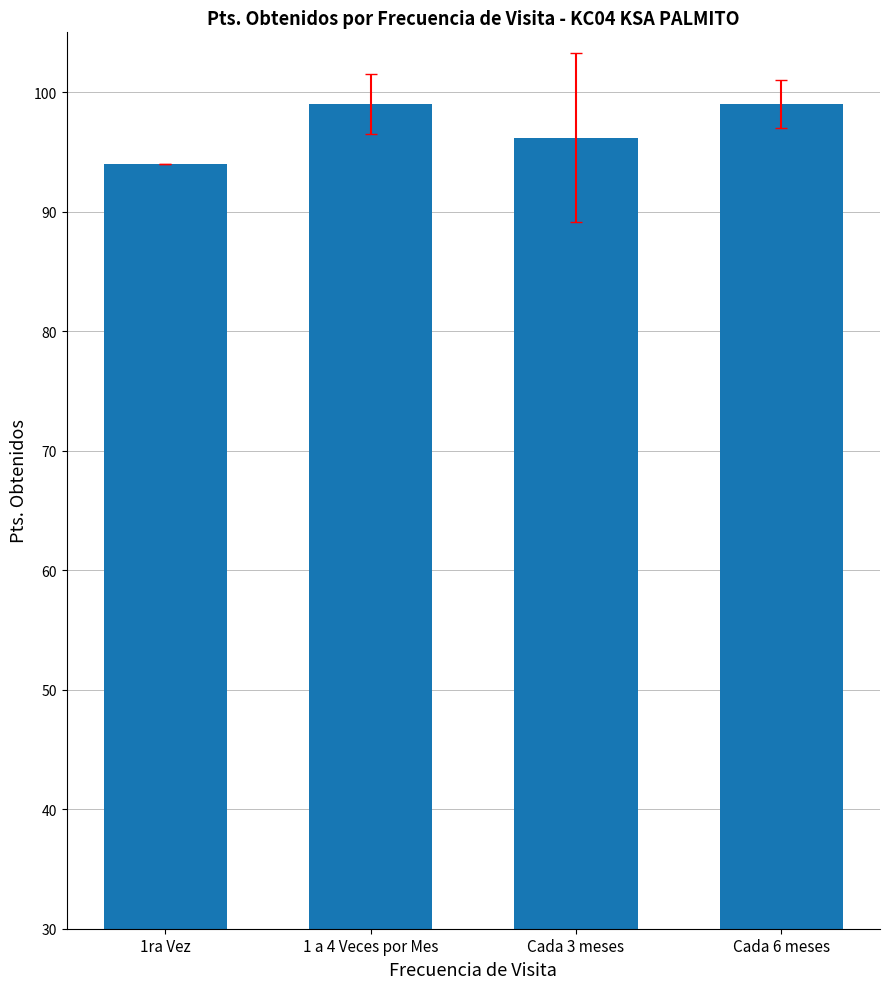

Does the chart contain any negative values?

No